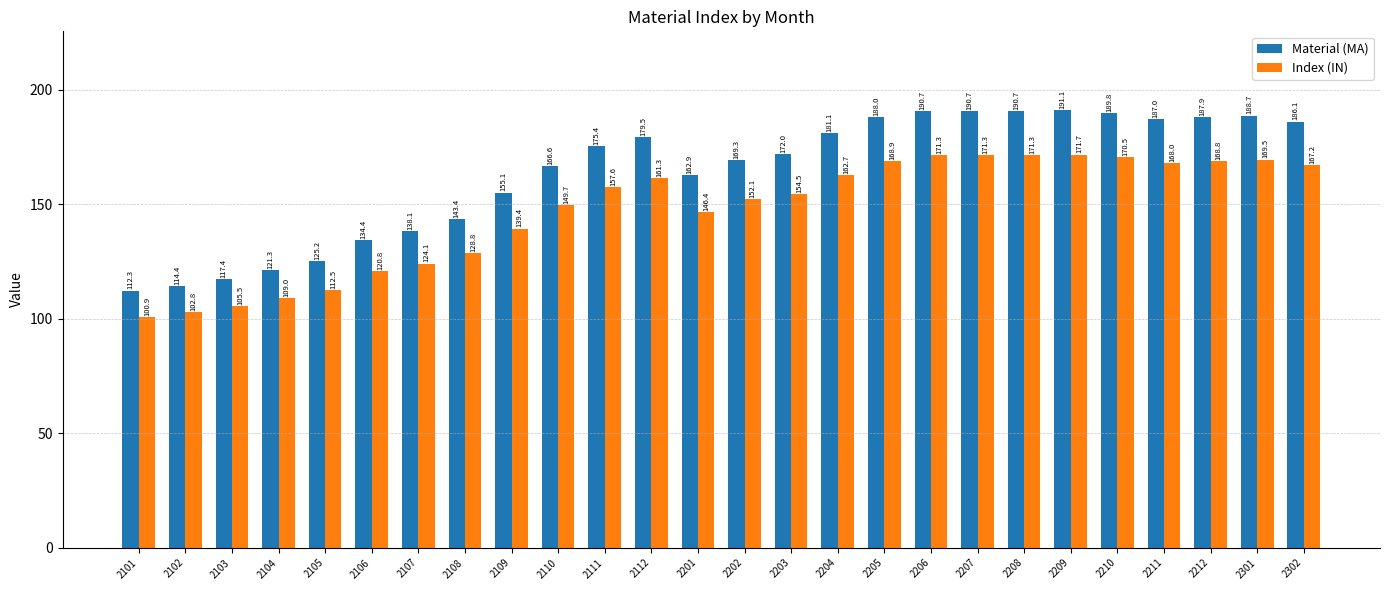

At which category is the sum across all series the highest?

2209